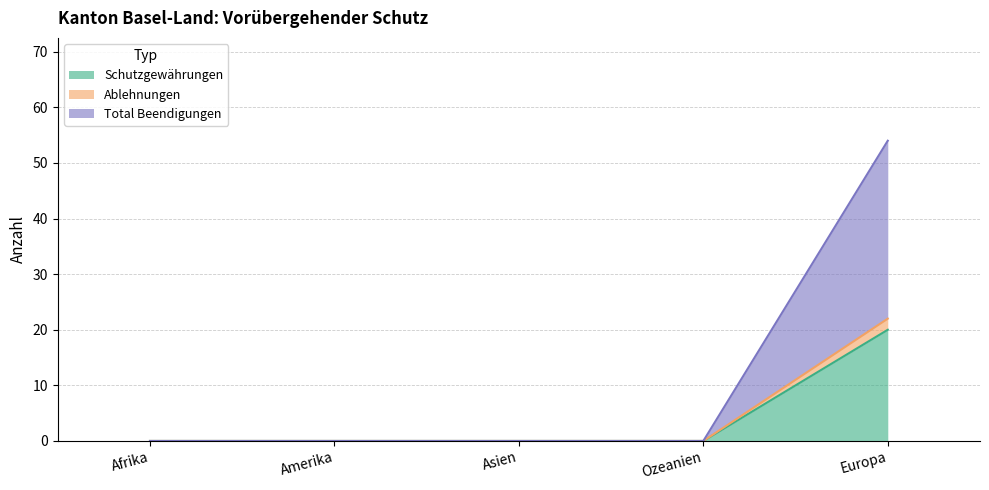

Reading right to left, extract all data points from this chart.

Schutzgewährungen: Europa=20	Ozeanien=0	Asien=0	Amerika=0	Afrika=0
Ablehnungen: Europa=22	Ozeanien=0	Asien=0	Amerika=0	Afrika=0
Total Beendigungen: Europa=54	Ozeanien=0	Asien=0	Amerika=0	Afrika=0